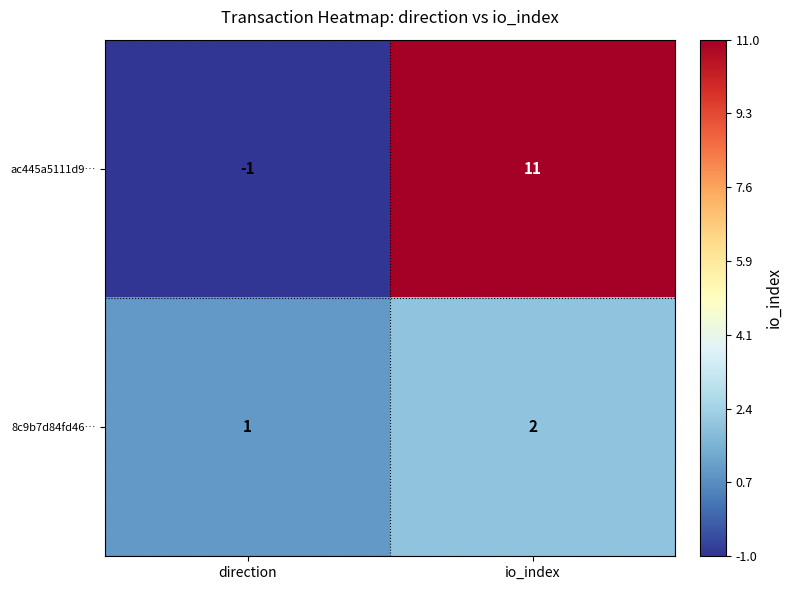

What is the highest value of the ac445a5111d9… series?

11